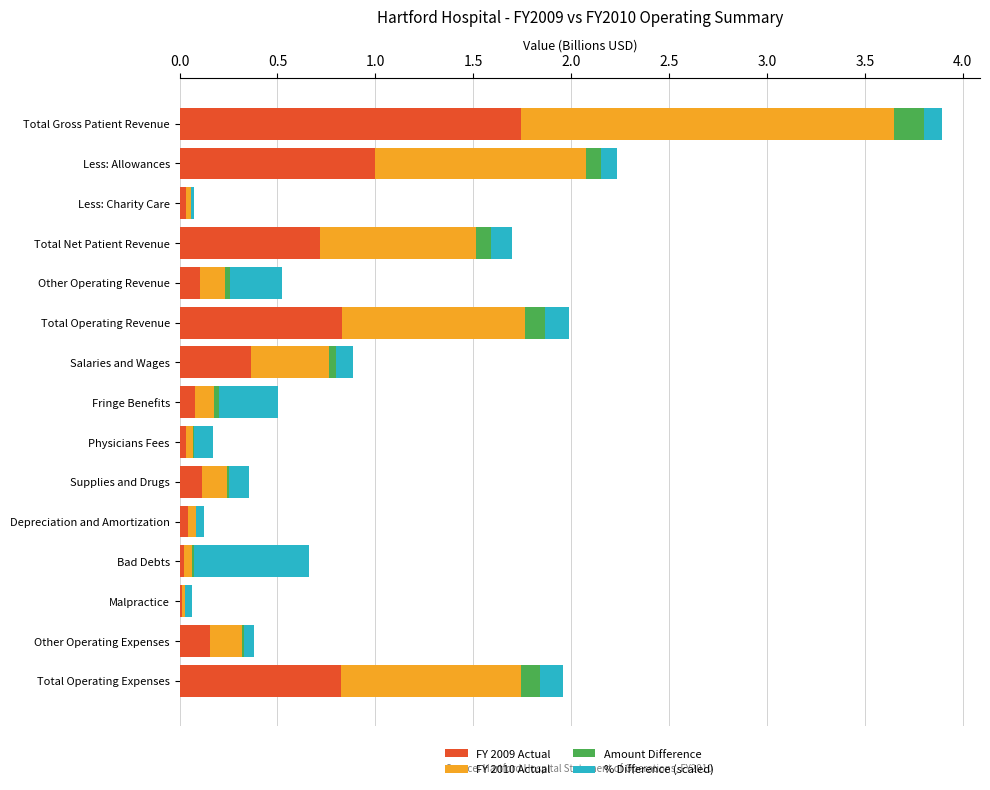

Which category has the highest value in the FY 2009 Actual series?

Total Gross Patient Revenue